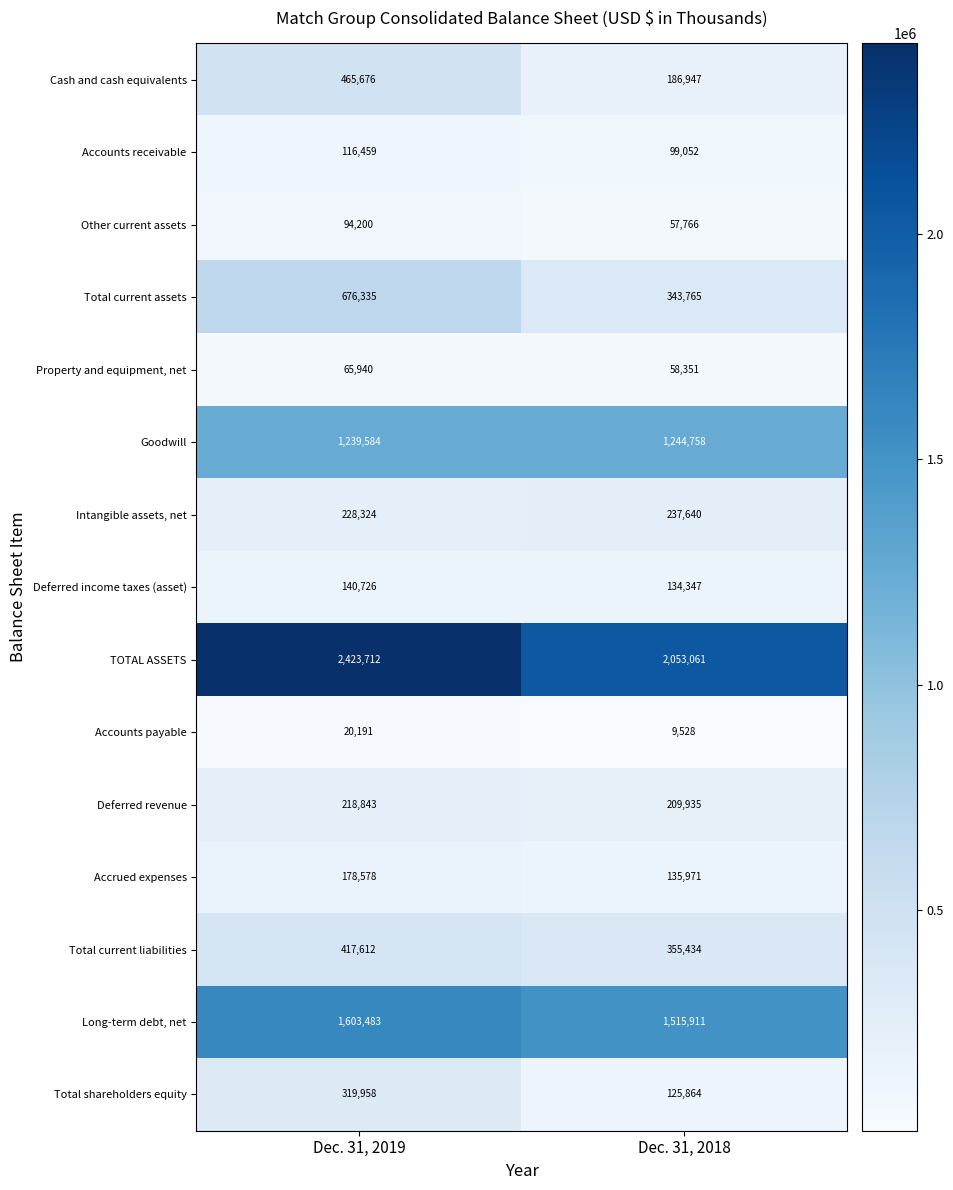

Reading right to left, extract all data points from this chart.

Cash and cash equivalents: Dec. 31, 2018=186947	Dec. 31, 2019=465676
Accounts receivable: Dec. 31, 2018=99052	Dec. 31, 2019=116459
Other current assets: Dec. 31, 2018=57766	Dec. 31, 2019=94200
Total current assets: Dec. 31, 2018=343765	Dec. 31, 2019=676335
Property and equipment, net: Dec. 31, 2018=58351	Dec. 31, 2019=65940
Goodwill: Dec. 31, 2018=1244758	Dec. 31, 2019=1239584
Intangible assets, net: Dec. 31, 2018=237640	Dec. 31, 2019=228324
Deferred income taxes (asset): Dec. 31, 2018=134347	Dec. 31, 2019=140726
TOTAL ASSETS: Dec. 31, 2018=2053061	Dec. 31, 2019=2423712
Accounts payable: Dec. 31, 2018=9528	Dec. 31, 2019=20191
Deferred revenue: Dec. 31, 2018=209935	Dec. 31, 2019=218843
Accrued expenses: Dec. 31, 2018=135971	Dec. 31, 2019=178578
Total current liabilities: Dec. 31, 2018=355434	Dec. 31, 2019=417612
Long-term debt, net: Dec. 31, 2018=1515911	Dec. 31, 2019=1603483
Total shareholders equity: Dec. 31, 2018=125864	Dec. 31, 2019=319958